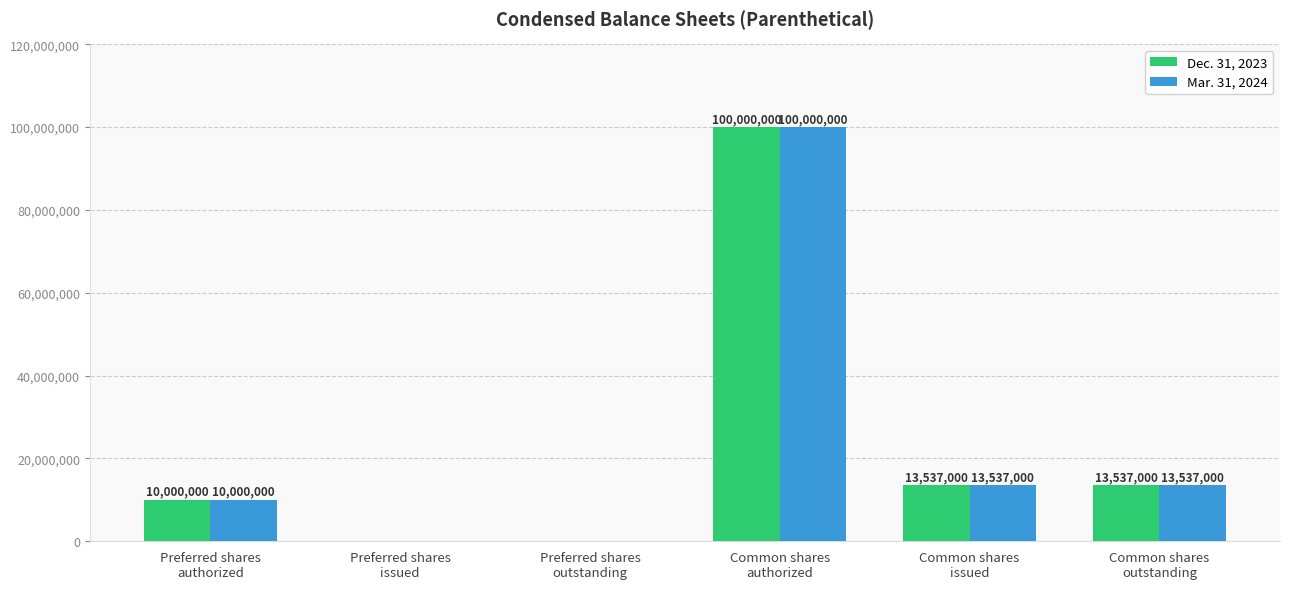

How many positive values does the Mar. 31, 2024 series have?

4